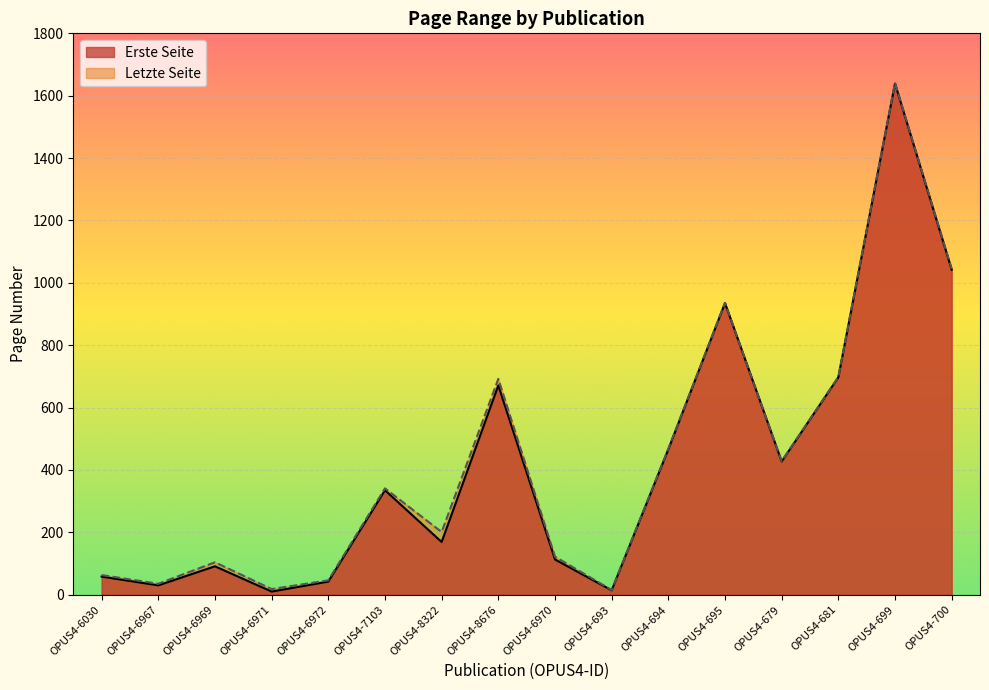

In Letzte Seite, how many points are higher than both neighbors (excluding endpoints)?

5